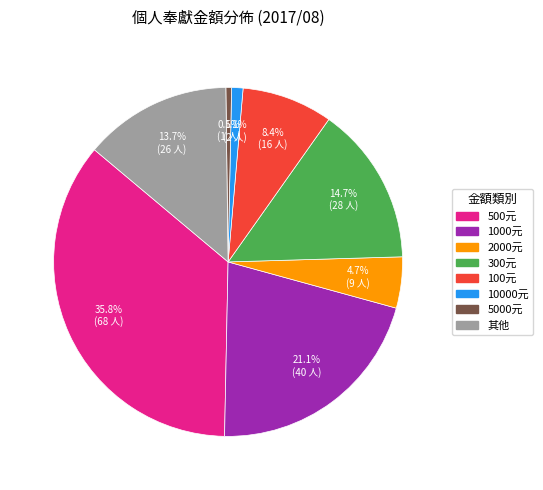

Is there any slice that represents more than half of the pie?

No